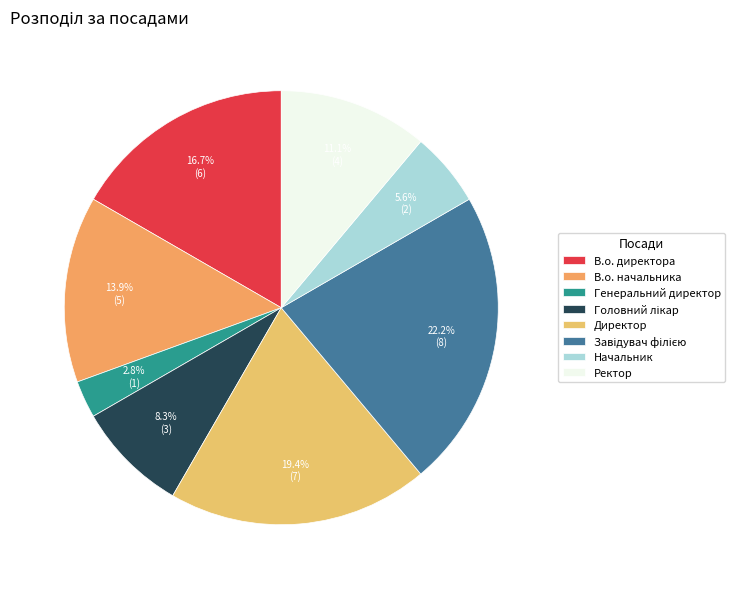

Is there a majority slice in this chart?

No